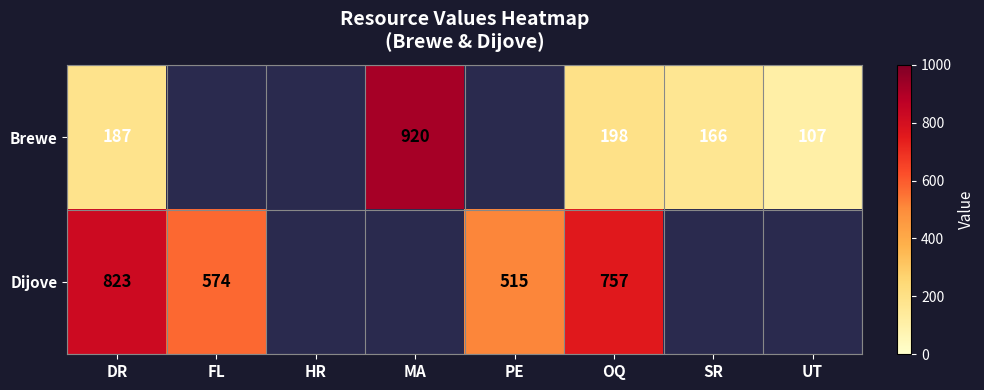

The Dijove series shows 574 at FL. True or false?

True